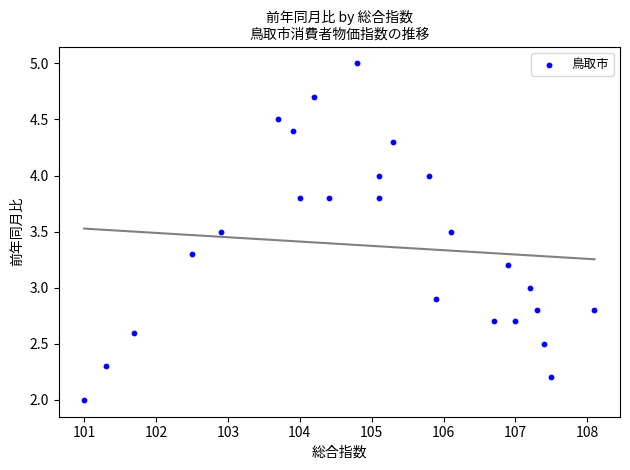

What is the range of Y values (max minus min)?

3.0